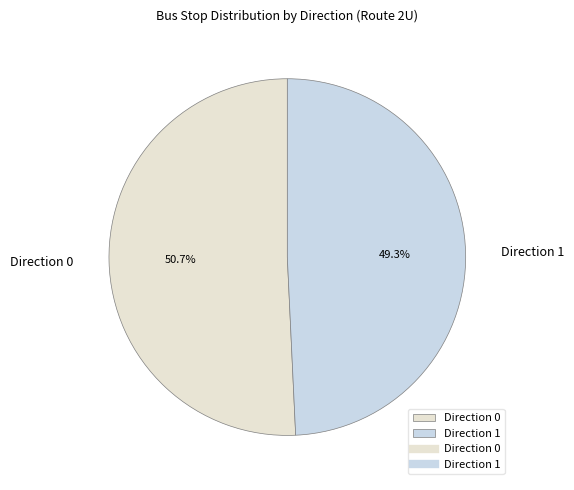

Rank the categories by value from highest to lowest.

Direction 0, Direction 1